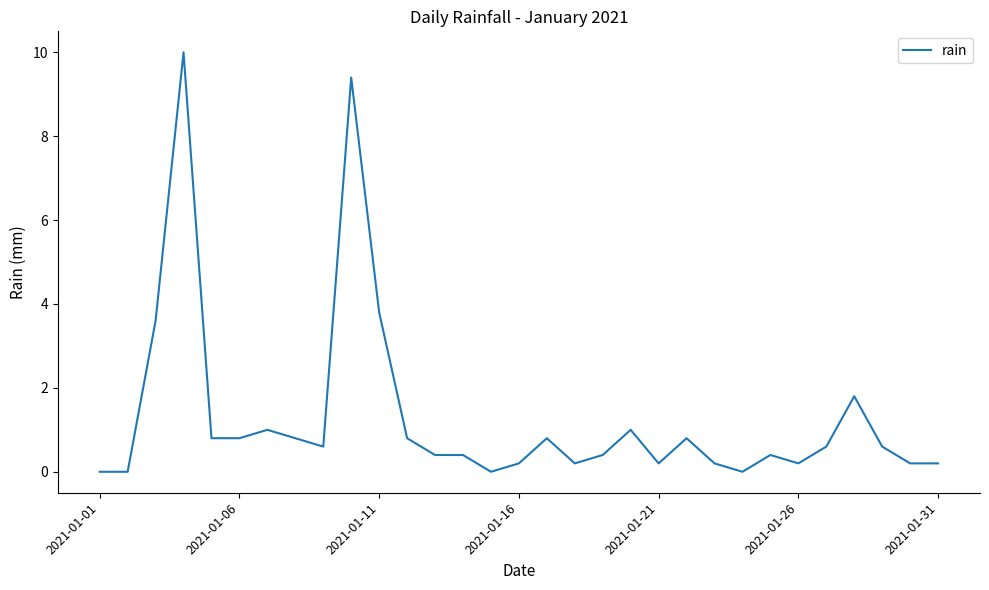

What is the greatest value displayed?

10.0